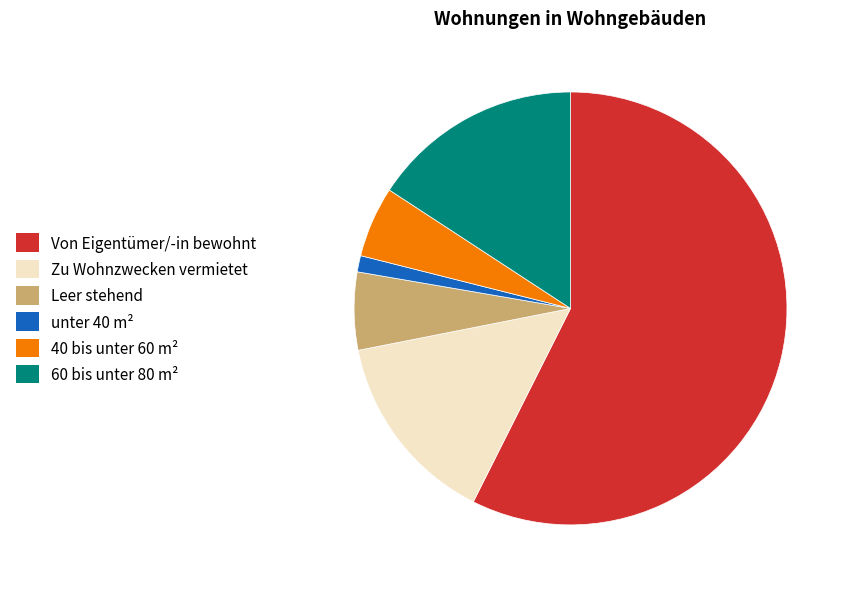

Is it true that Leer stehend is 19% of the pie?

False